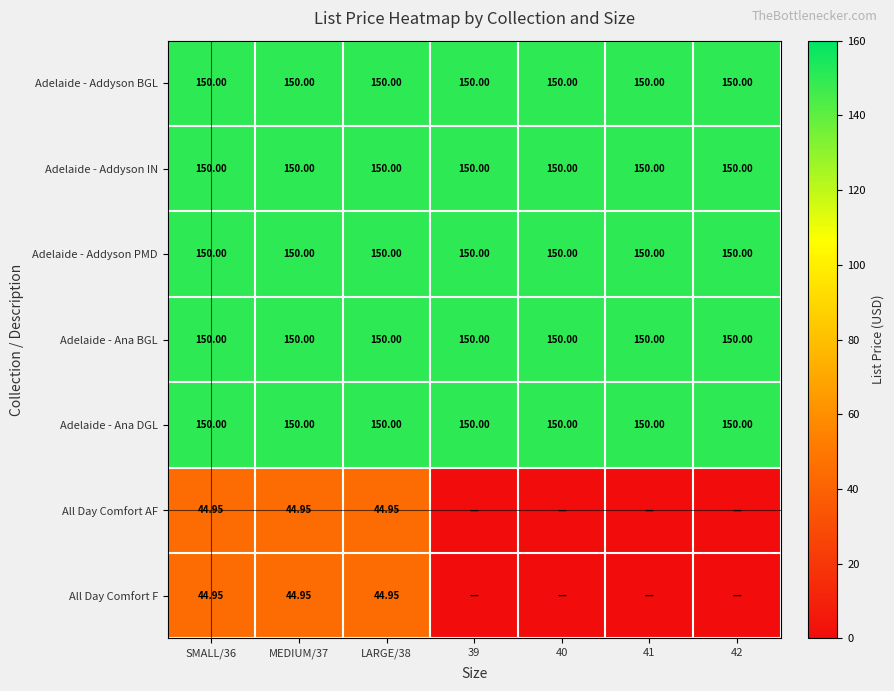

Rank the series at 41 from lowest to highest value.

All Day Comfort AF, All Day Comfort F, Adelaide - Addyson BGL, Adelaide - Addyson IN, Adelaide - Addyson PMD, Adelaide - Ana BGL, Adelaide - Ana DGL